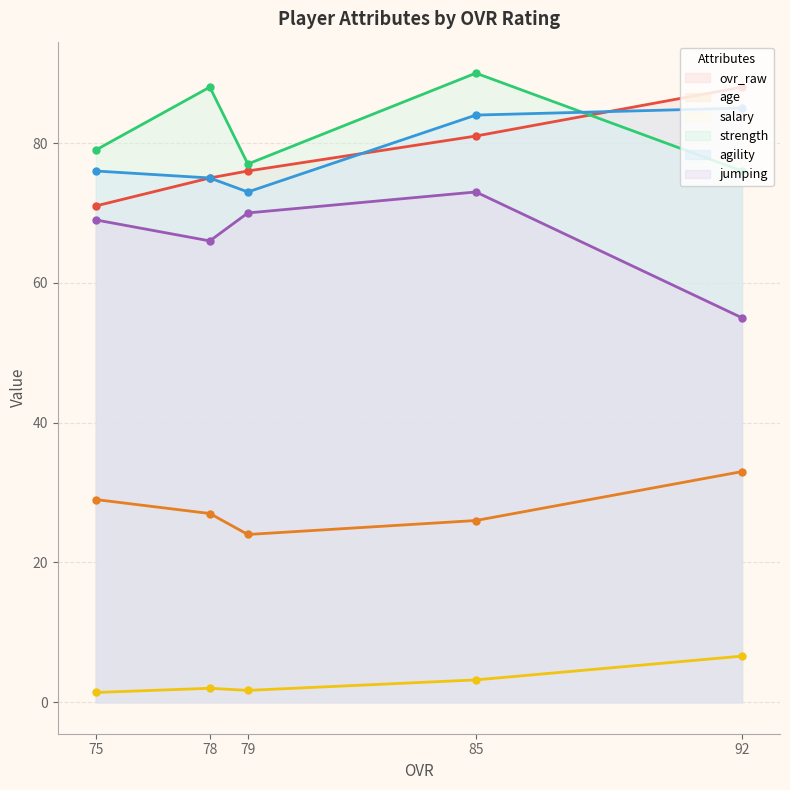

Is it true that jumping equals 33.4 at 75?

False